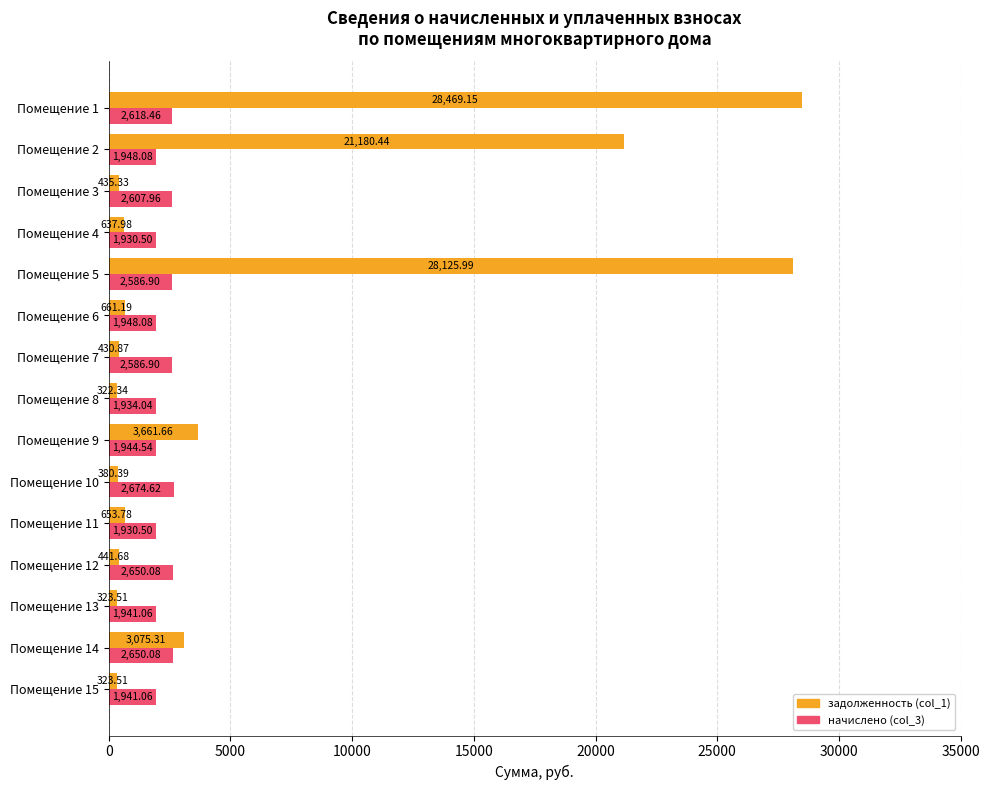

Where is задолженность (col_1) nearest to the value 14395?

Помещение 2